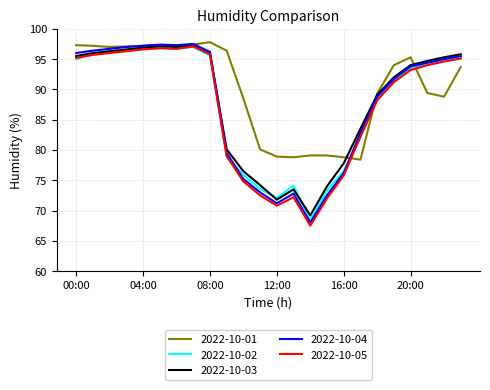

What are all the series names shown in the legend?

2022-10-01, 2022-10-02, 2022-10-03, 2022-10-04, 2022-10-05